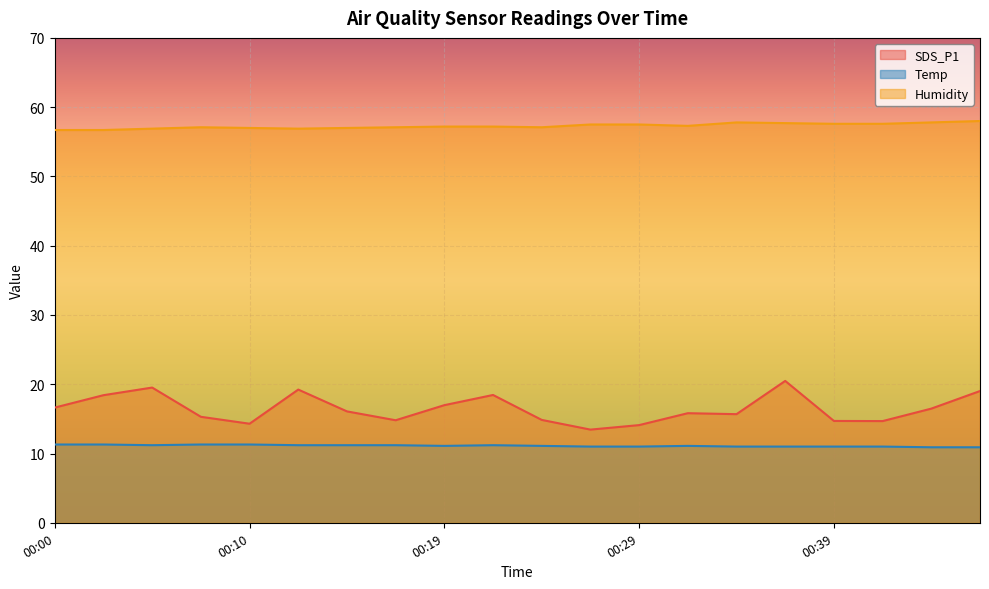

What is the difference between the SDS_P1 values at 00:07 and 00:19?

1.7